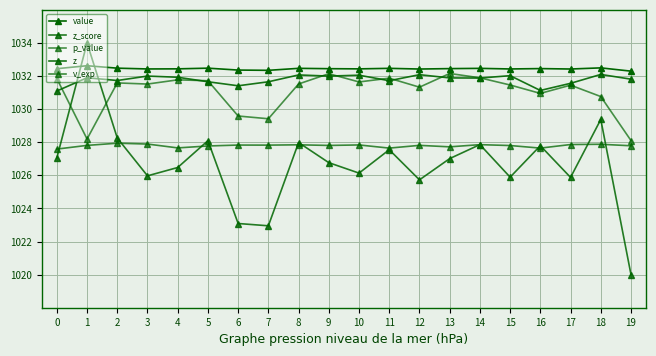

What is the spread (max minus min) of values at 12?

6.7